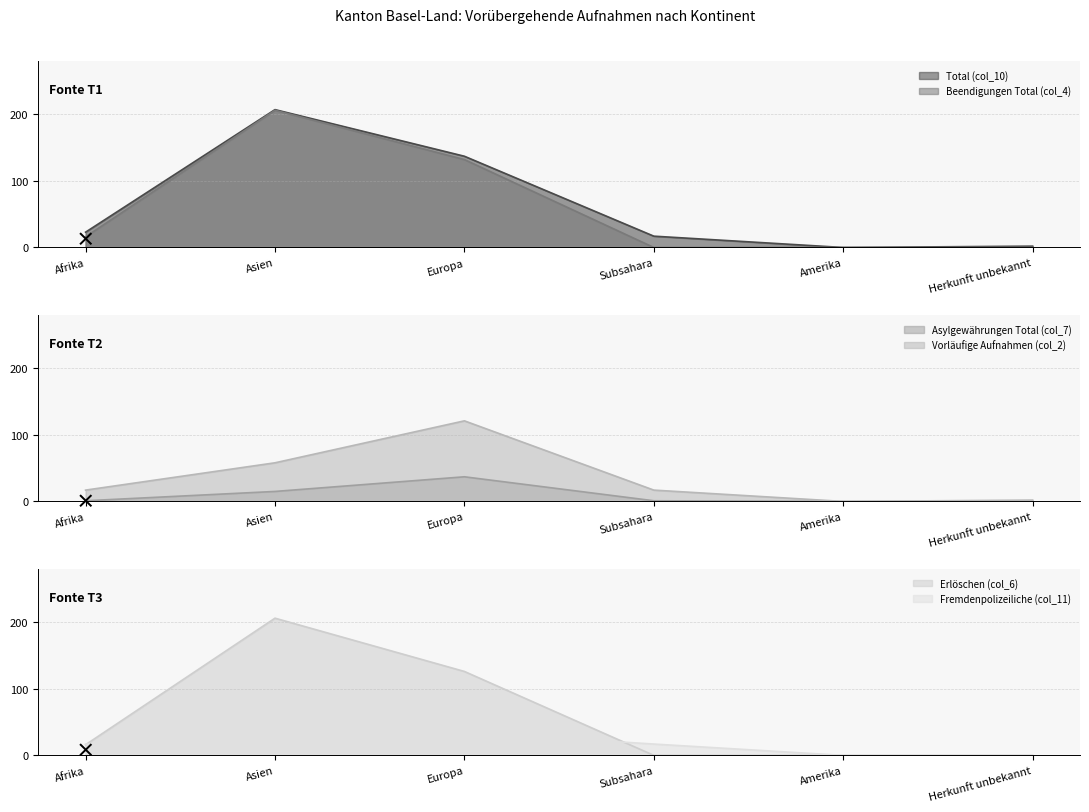

What is the average value of the Beendigungen Total (col_4) series?

59